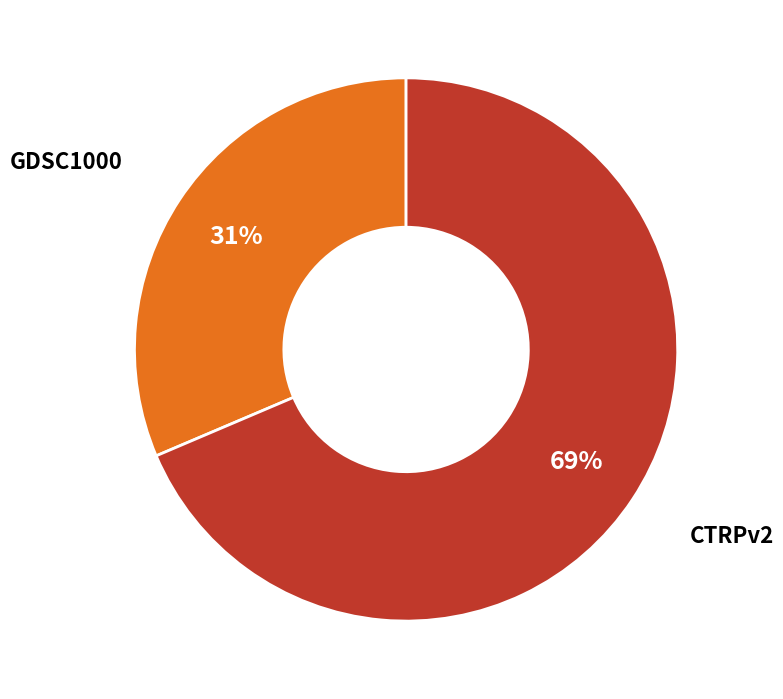

Which category has the biggest portion of the pie?

CTRPv2